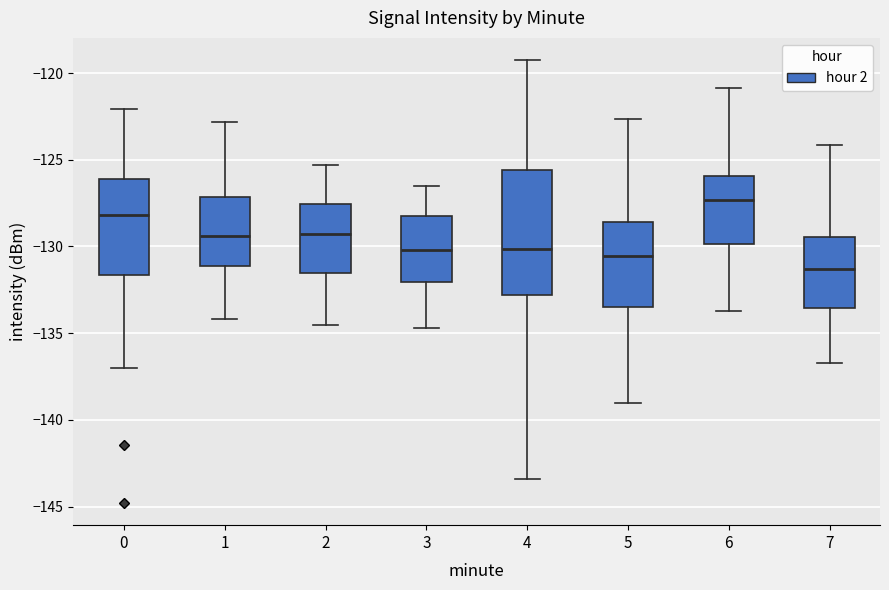

Reading left to right, transcribe this box plot: for each box, give where its median line is, the range the box spans, and where its two whiskers end, as read against the y-axis. The values are not printed on the chart, so give them approximately, as read against the axis.

0: median -128.0, box -131.5 to -126.0, whiskers -137.0 to -122.0
1: median -129.5, box -131.0 to -127.0, whiskers -134.0 to -123.0
2: median -129.5, box -131.5 to -127.5, whiskers -134.5 to -125.5
3: median -130.0, box -132.0 to -128.0, whiskers -134.5 to -126.5
4: median -130.0, box -133.0 to -125.5, whiskers -143.5 to -119.5
5: median -130.5, box -133.5 to -128.5, whiskers -139.0 to -122.5
6: median -127.5, box -130.0 to -126.0, whiskers -133.5 to -121.0
7: median -131.5, box -133.5 to -129.5, whiskers -136.5 to -124.0